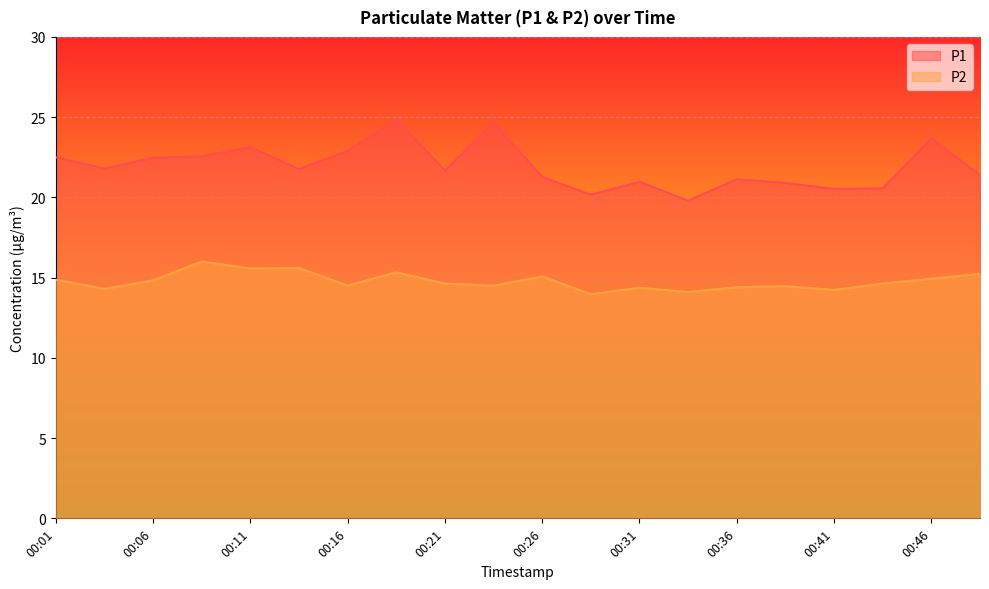

What is the highest value of the P2 series?

16.0